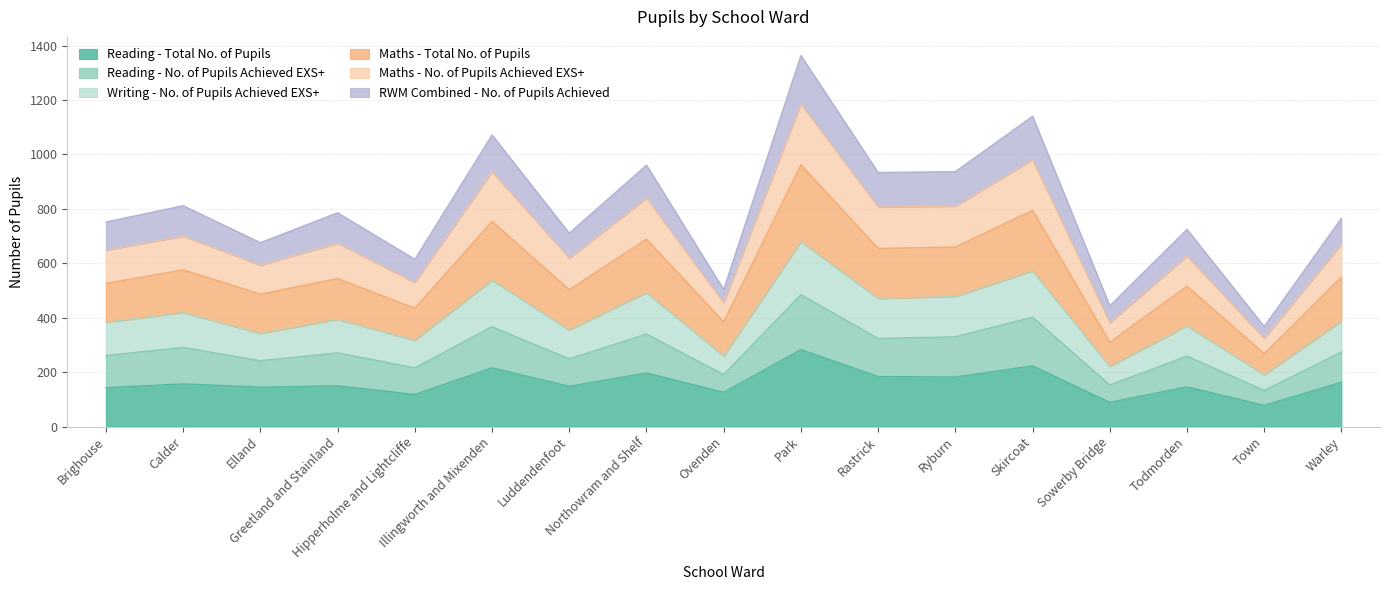

What is the minimum value shown in the chart?

78